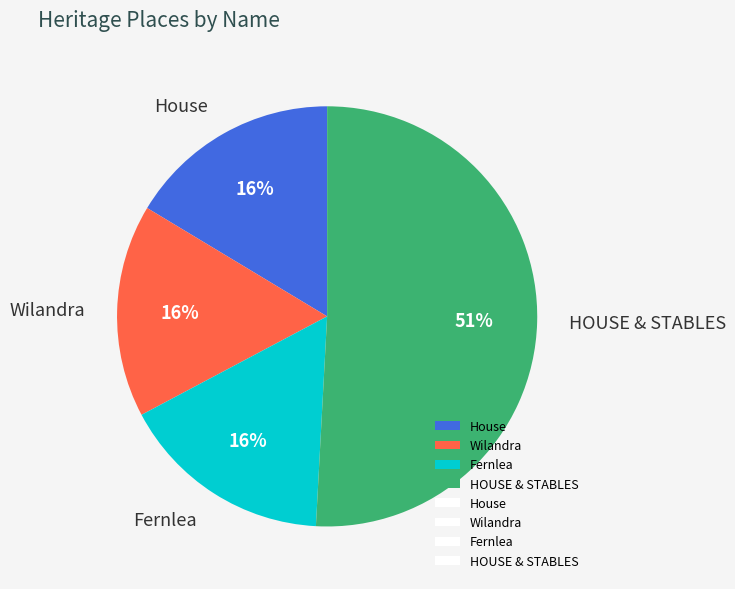

To the nearest percent, what is the average slice percentage?

25%